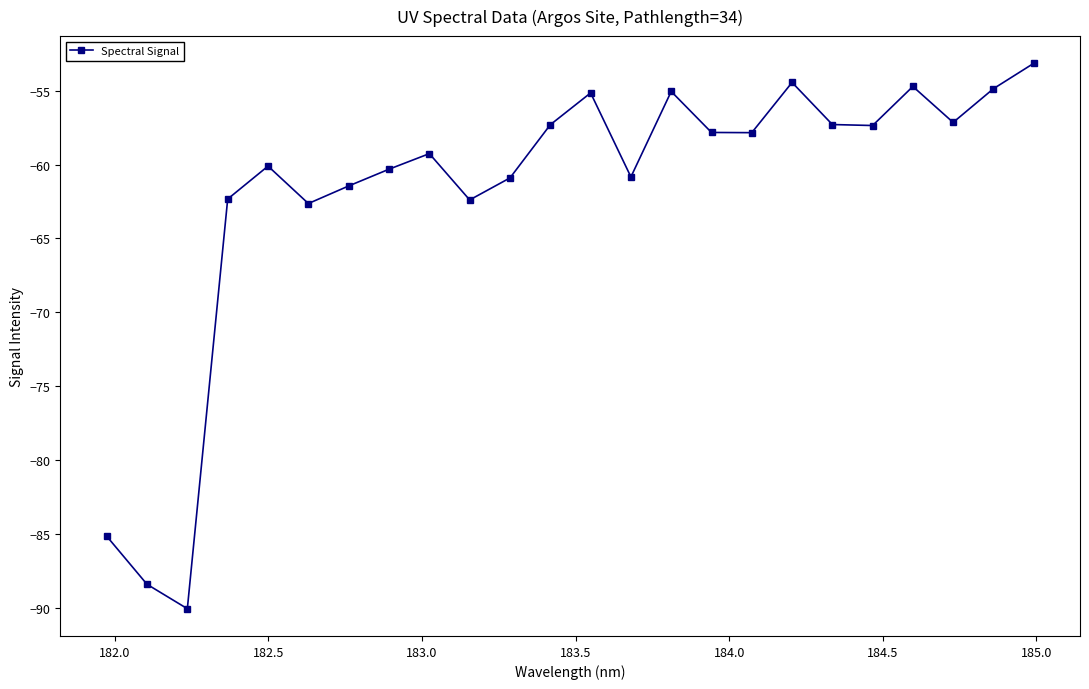

Does the chart display data point markers on the line(s)?

Yes